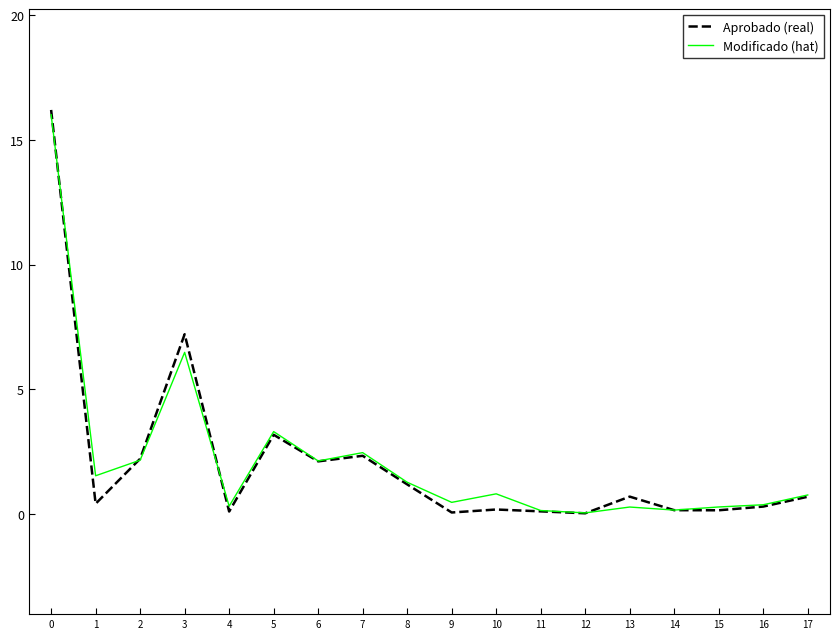

What is the difference between the highest and lowest values at 5?

0.1